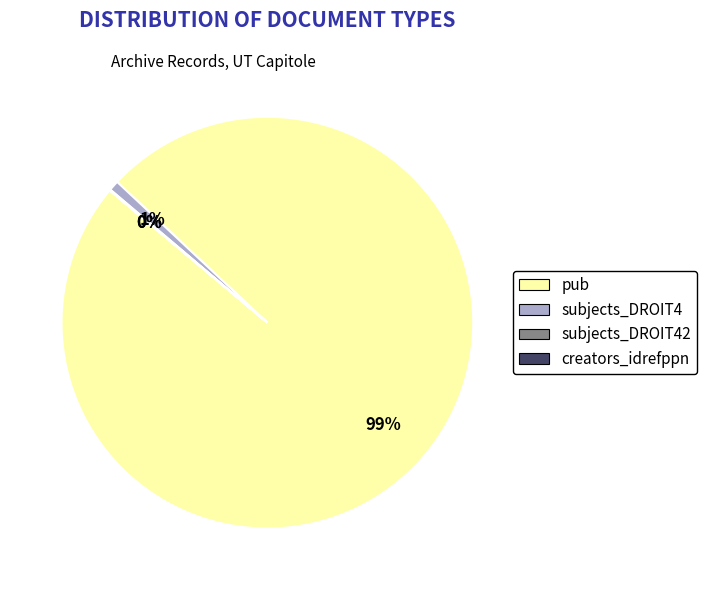

Is there any slice that represents more than half of the pie?

Yes